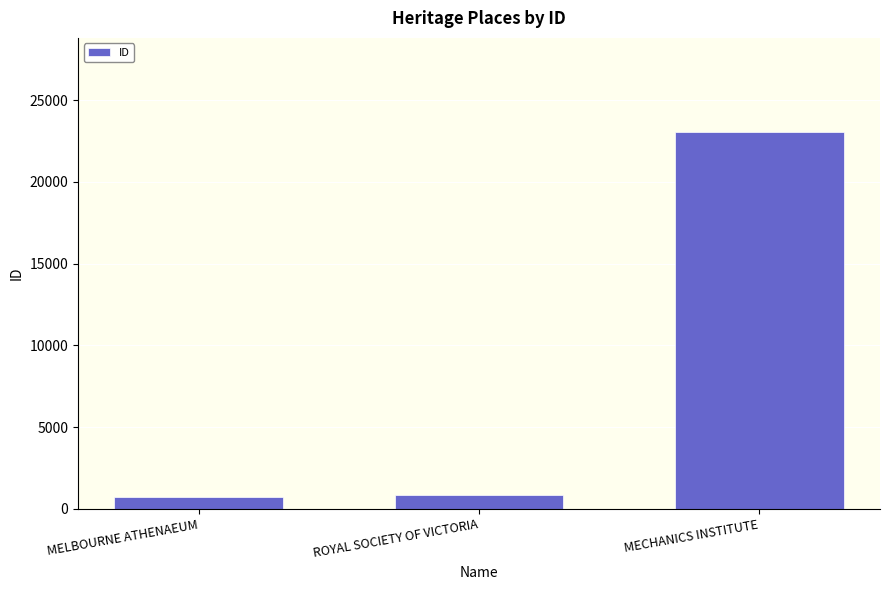

What is the value of the 1st bar from the left?

726